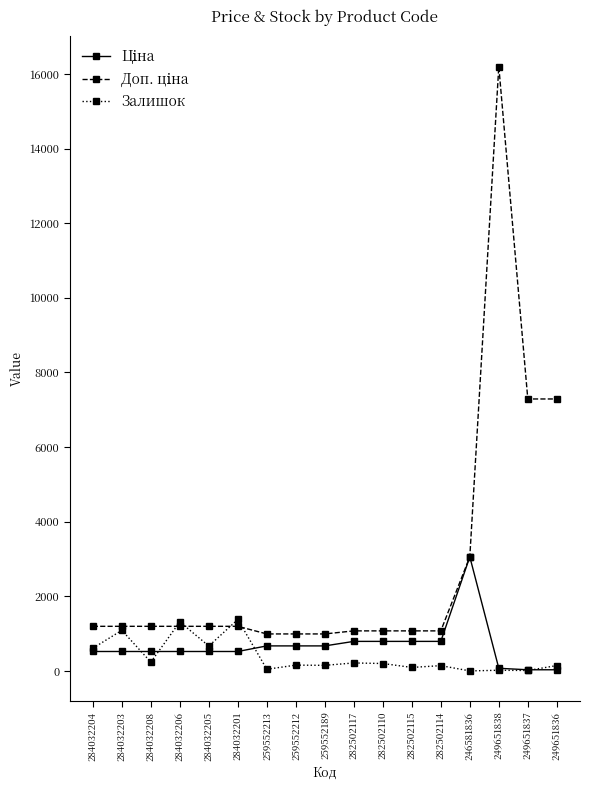

True or false: Залишок has more than 1 interior local peaks.

True